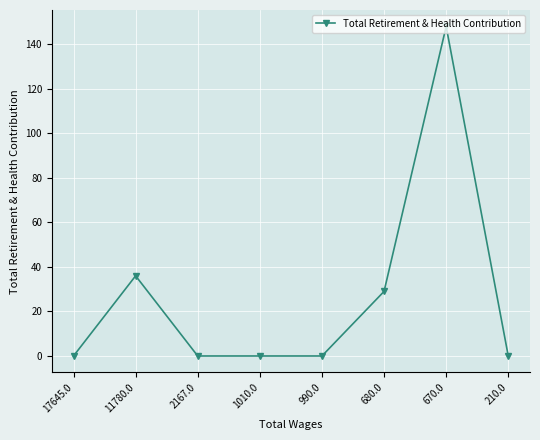

Which label corresponds to the largest value in the chart?

670.0